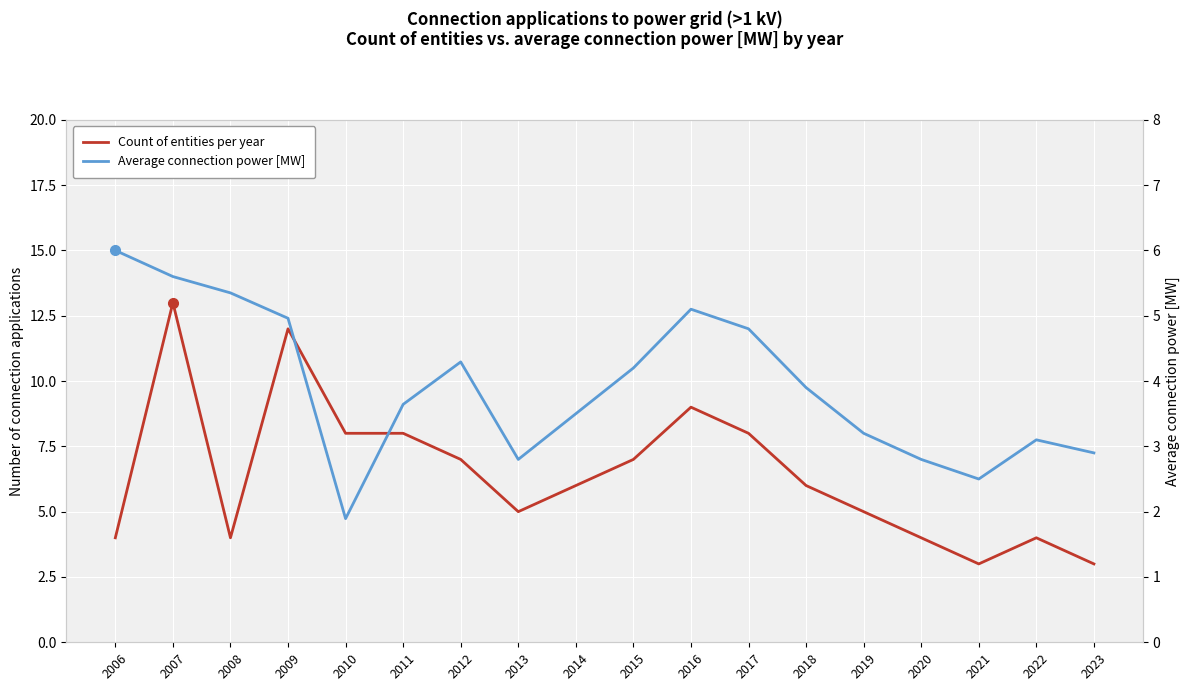

Reading left to right, list all the values displayed in this chart.

Count of entities per year: 4.0	13.0	4.0	12.0	8.0	8.0	7.0	5.0	6.0	7.0	9.0	8.0	6.0	5.0	4.0	3.0	4.0	3.0
Average connection power [MW]: 6.0	5.6	5.3	5.0	1.9	3.6	4.3	2.8	3.5	4.2	5.1	4.8	3.9	3.2	2.8	2.5	3.1	2.9